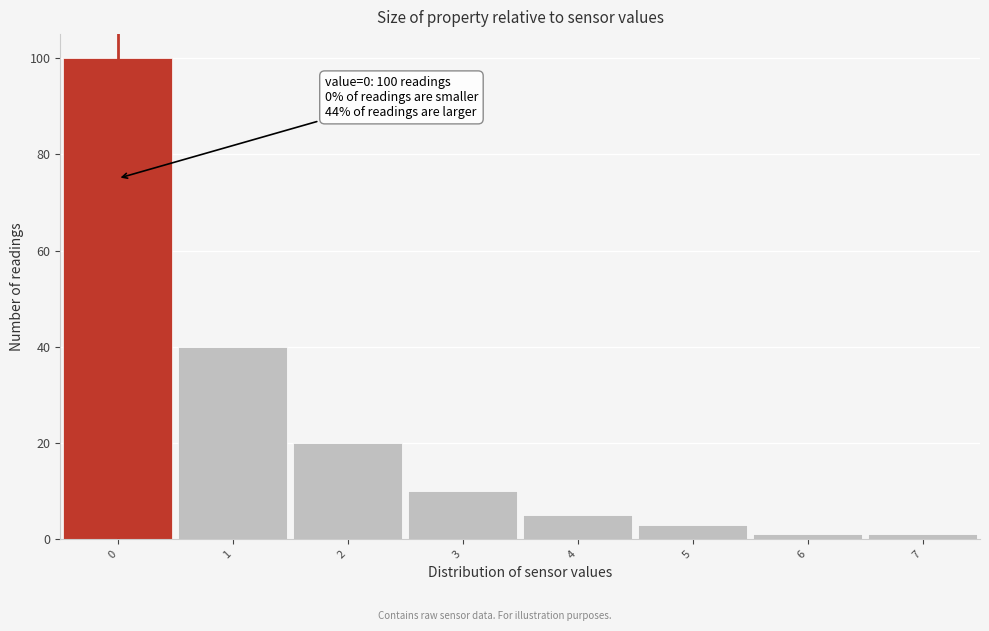

Over which range of the x-axis is the bar tallest?

-0.5 to 0.5